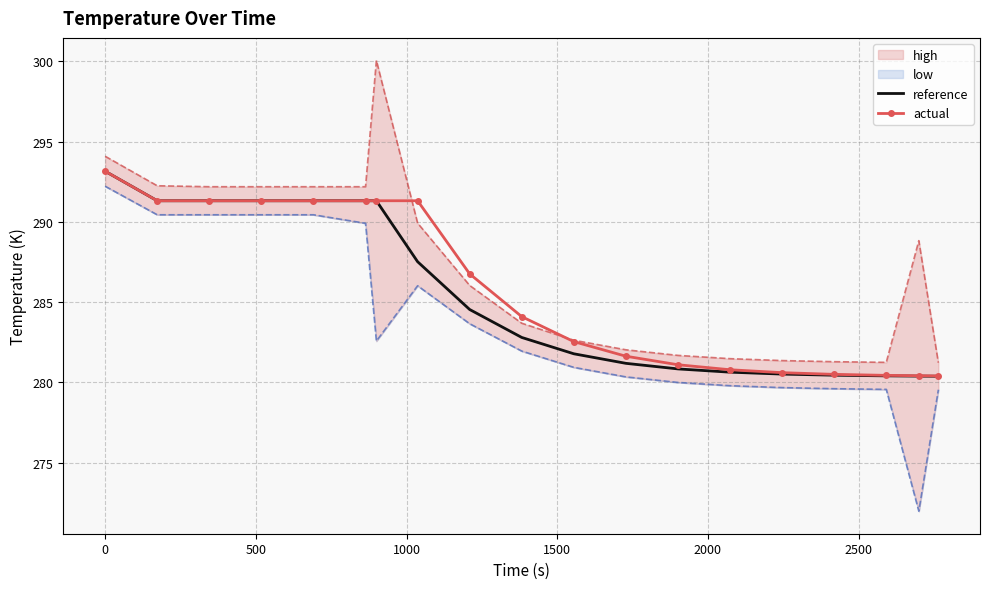

What is the lowest value of the actual series?

280.4